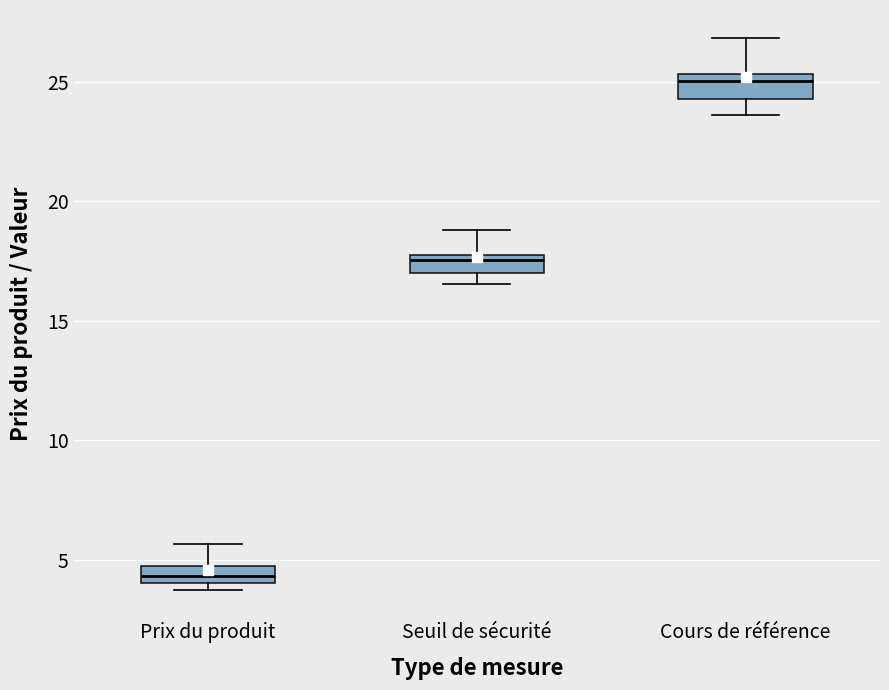

Where is the lower edge of the box for Cours de référence on the y-axis? The values are not printed on the chart, so give them approximately, as read against the axis.

24.5